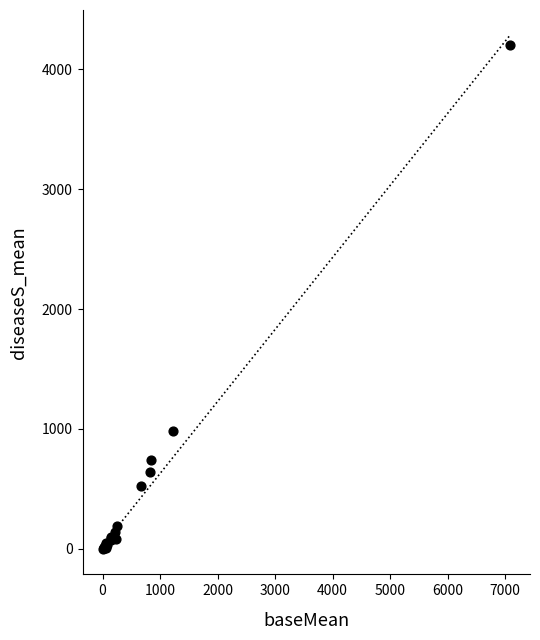

What Y value in the scatter plot is closest to 2101?

983.7